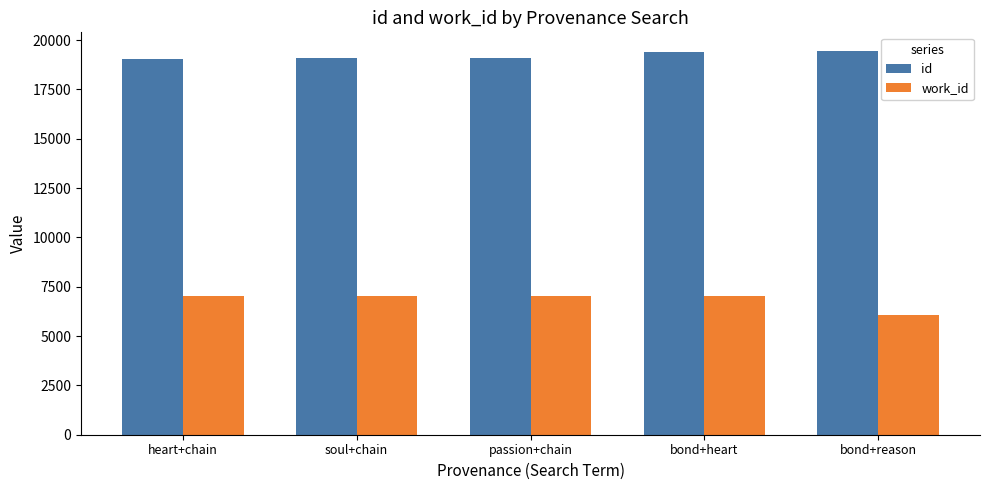

True or false: id has a value of 33692 at heart+chain.

False